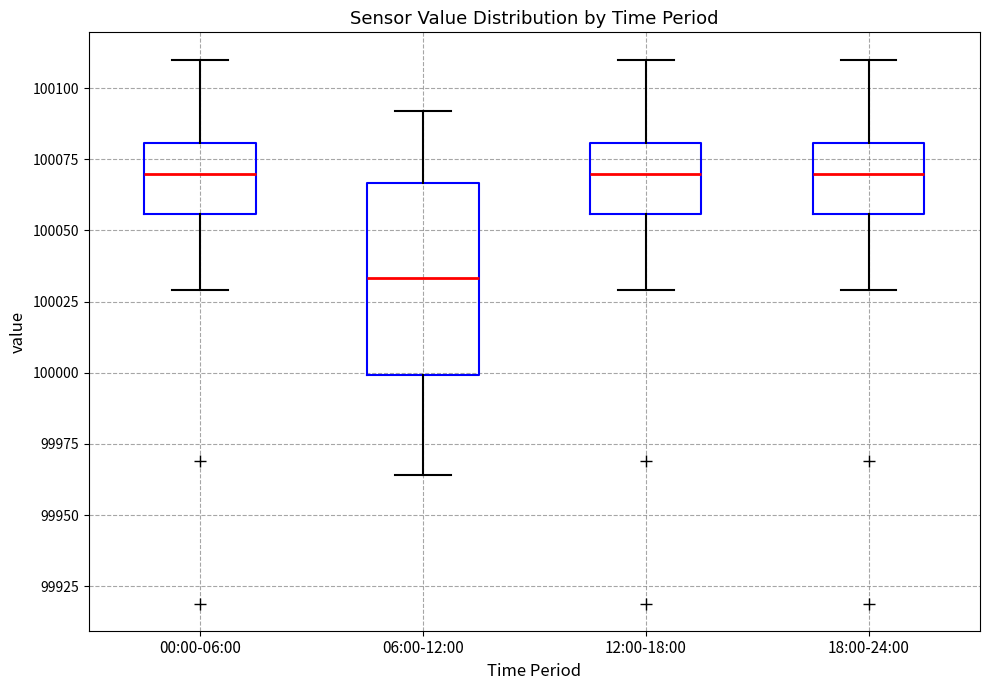

Which box's median line is the lowest?

06:00-12:00